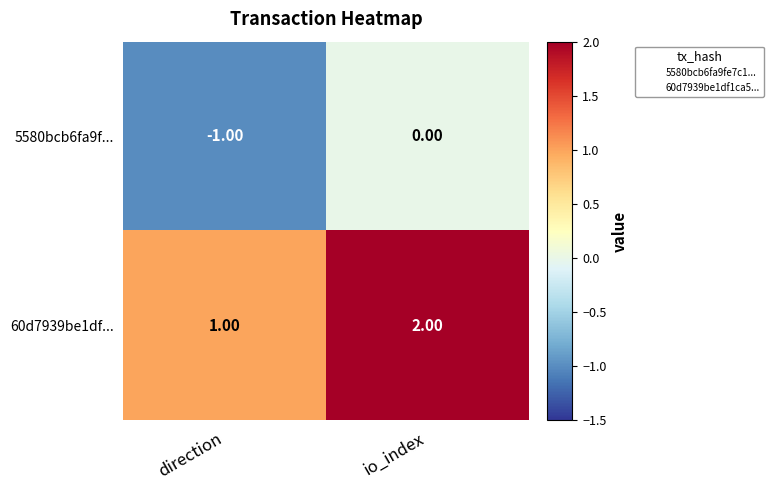

At which label is 5580bcb6fa9f... closest to 0?

io_index